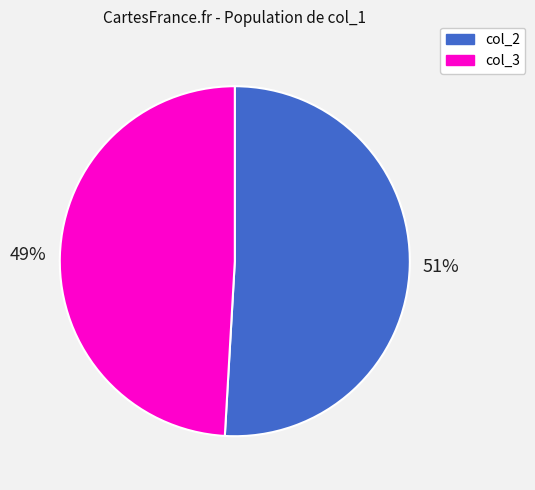

To the nearest percent, what portion does col_3 represent?

49%